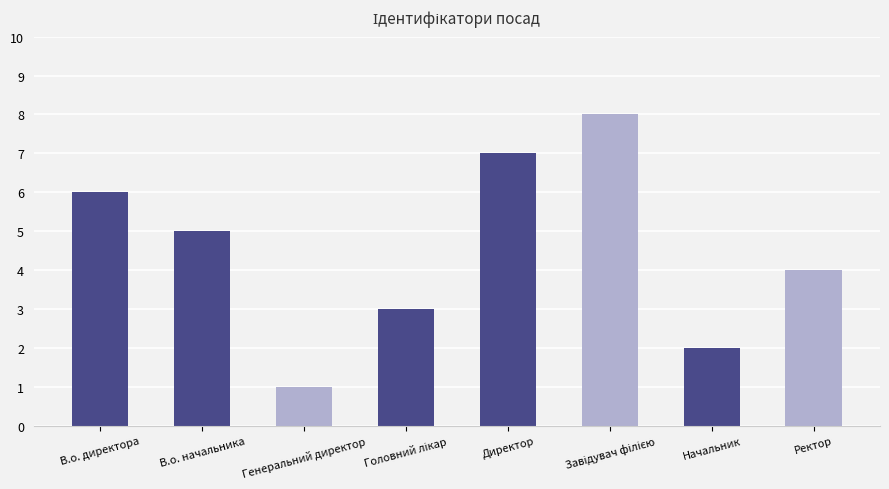

What is the greatest value displayed?

8